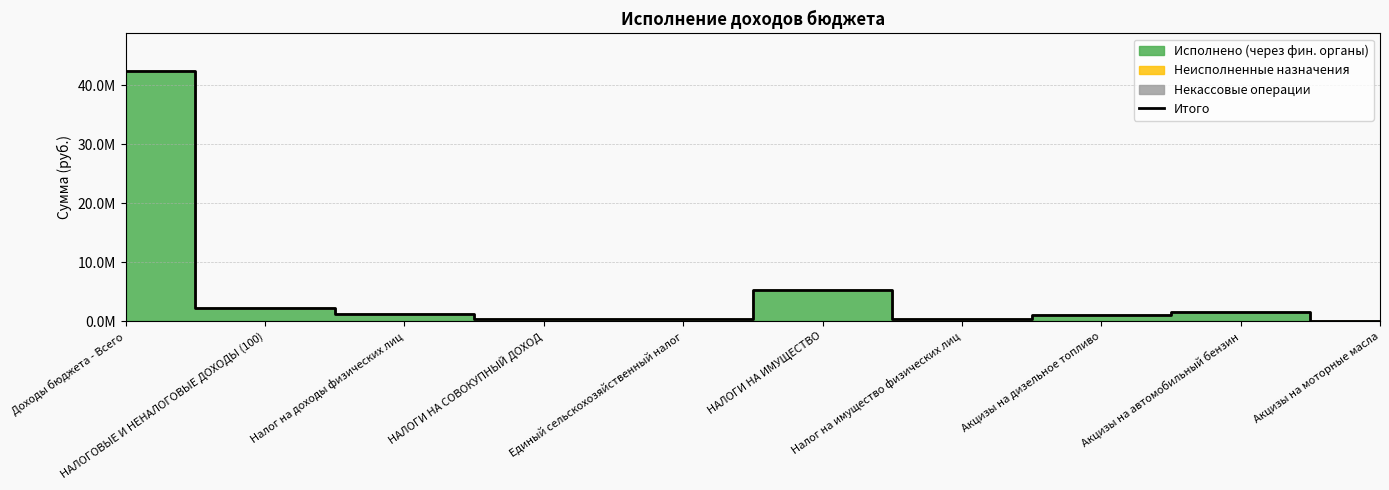

Rank the categories by value from lowest to highest.

Акцизы на моторные масла, Налог на имущество физических лиц, Единый сельскохозяйственный налог, НАЛОГИ НА СОВОКУПНЫЙ ДОХОД, Акцизы на дизельное топливо, Налог на доходы физических лиц, Акцизы на автомобильный бензин, НАЛОГОВЫЕ И НЕНАЛОГОВЫЕ ДОХОДЫ (100), НАЛОГИ НА ИМУЩЕСТВО, Доходы бюджета - Всего